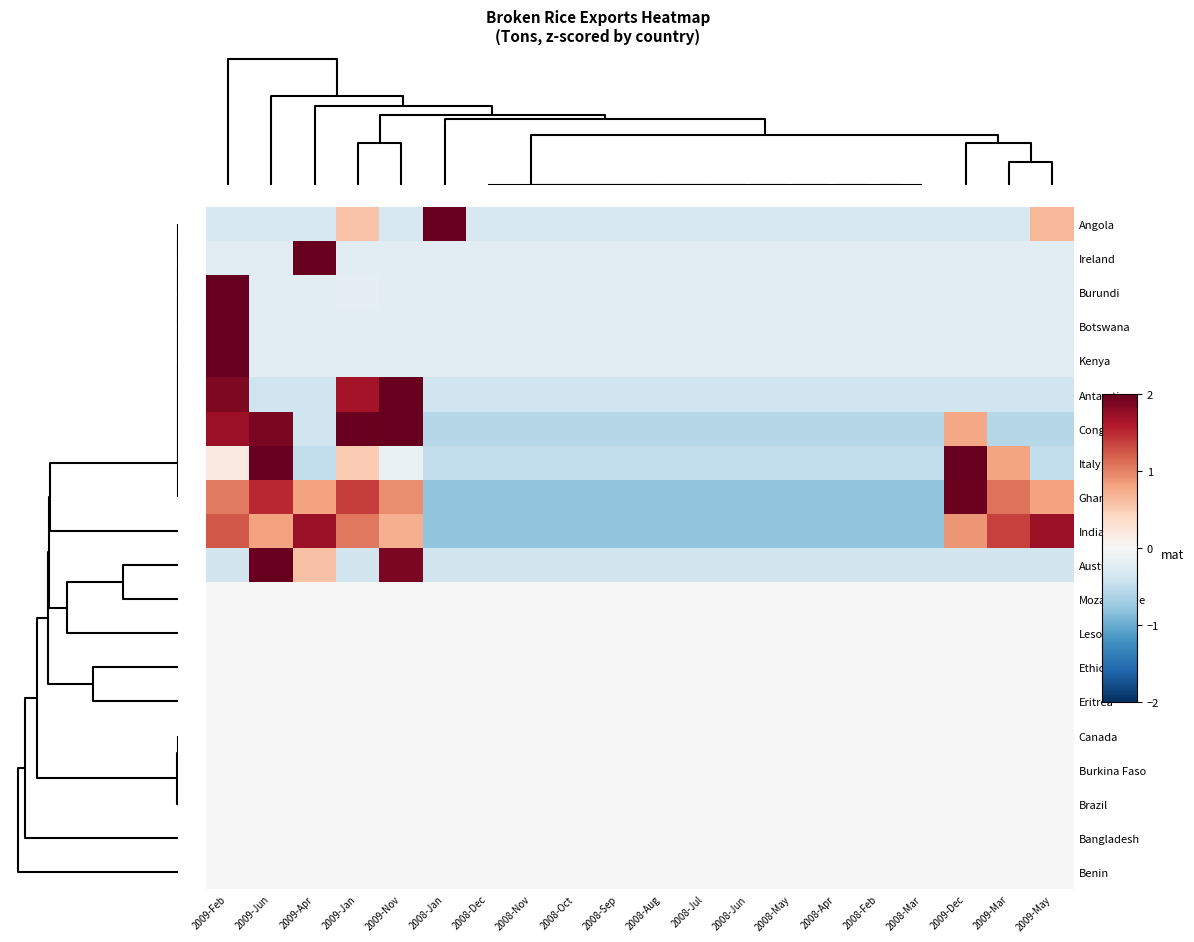

What is the greatest value displayed?

4.4